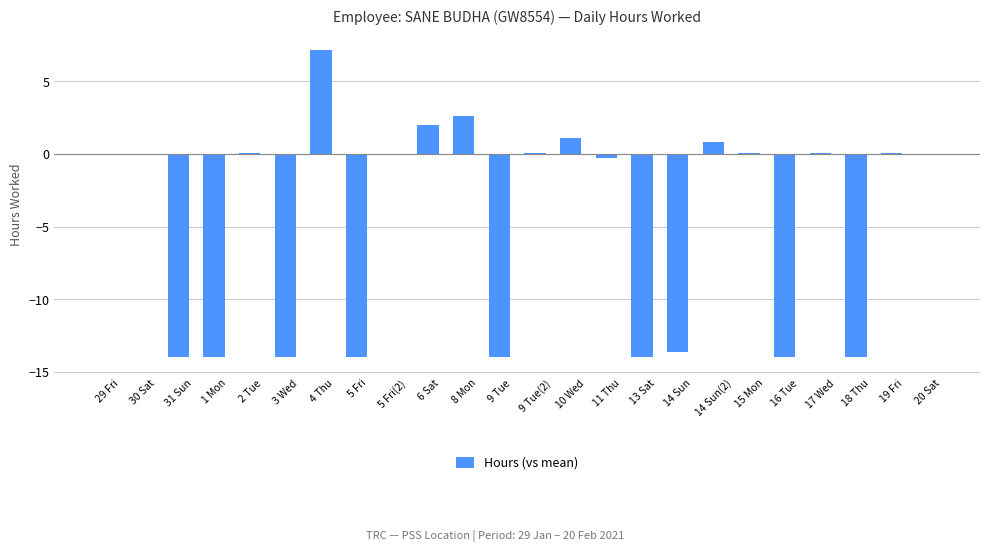

The chart shows a value of 0.0 at 2 Tue. True or false?

True